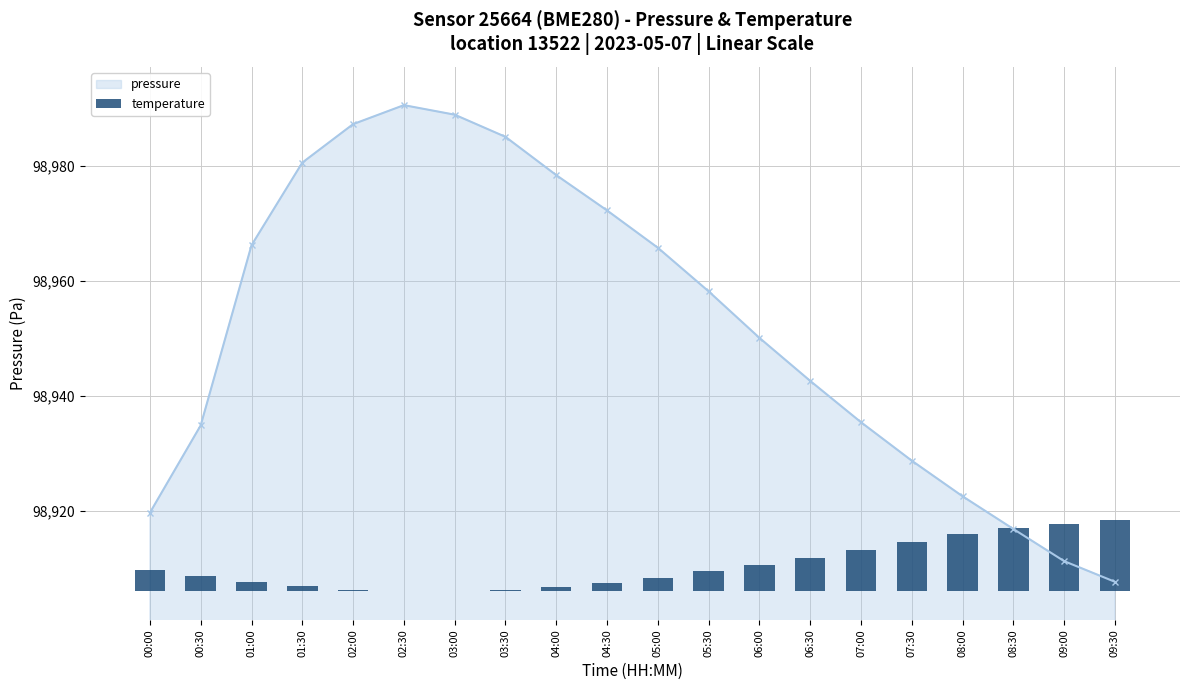

Is it true that the value at 00:30 is 2.6?

True